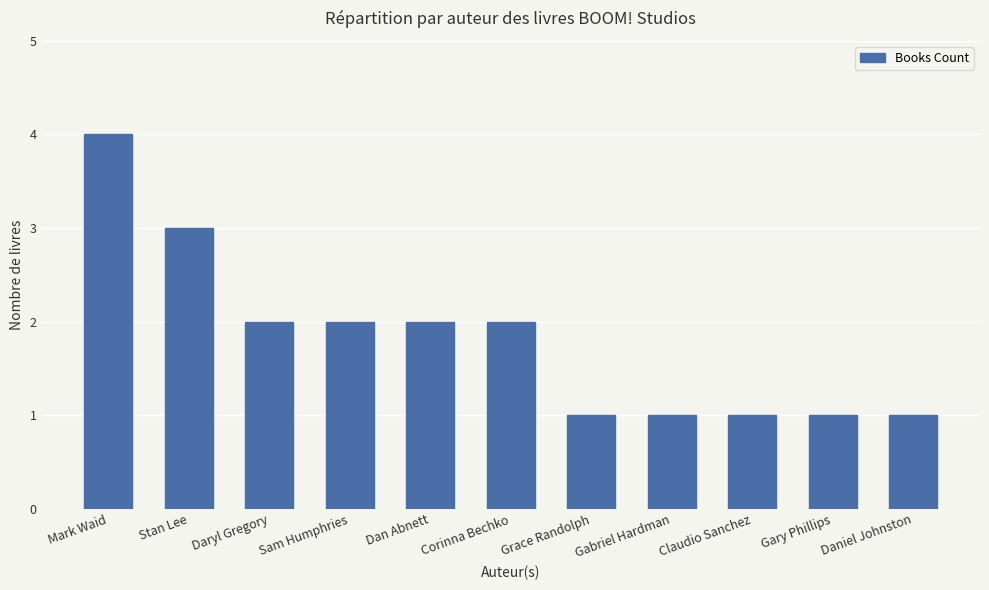

What is the change in value from Stan Lee to Grace Randolph?

-2